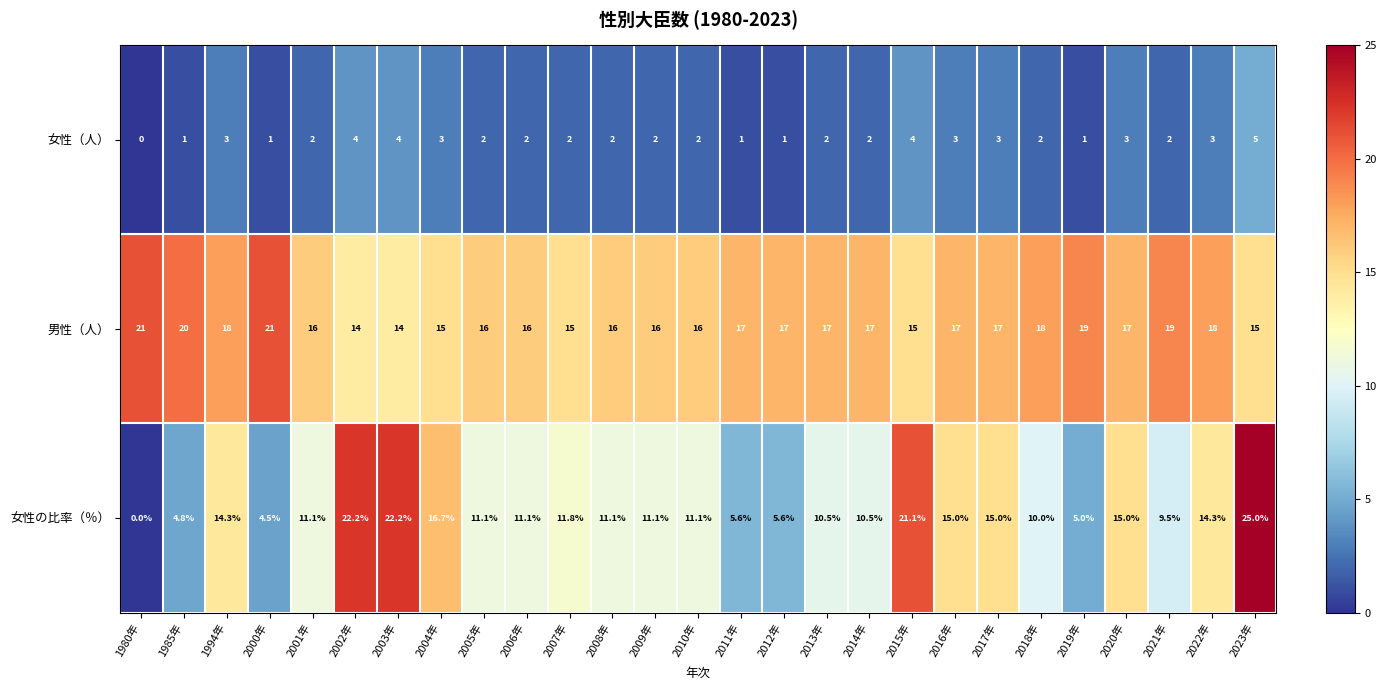

At which category is the sum across all series the highest?

2023年